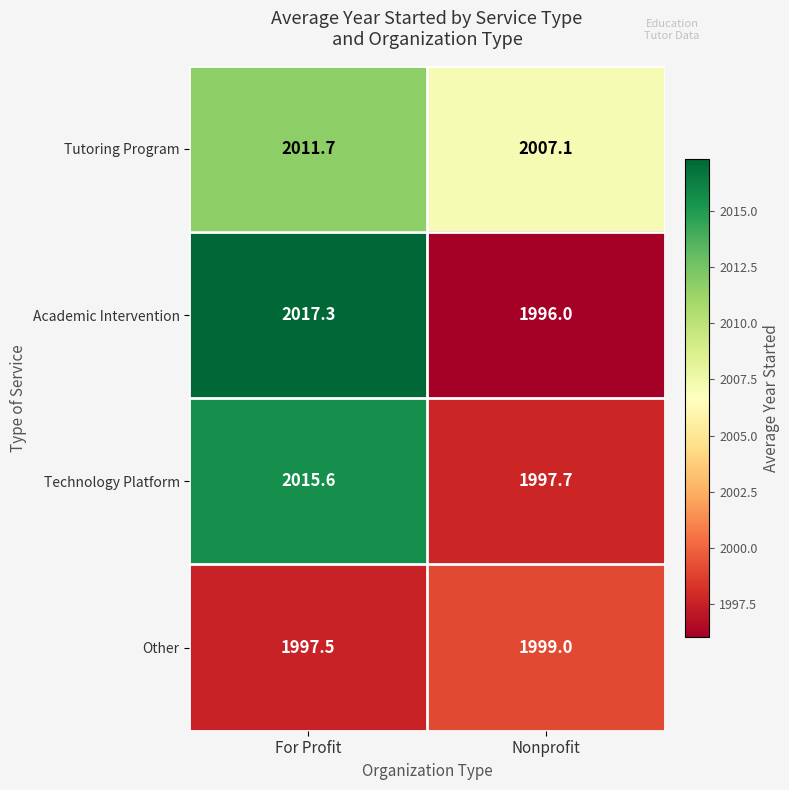

Which series has the widest spread of values?

Academic Intervention